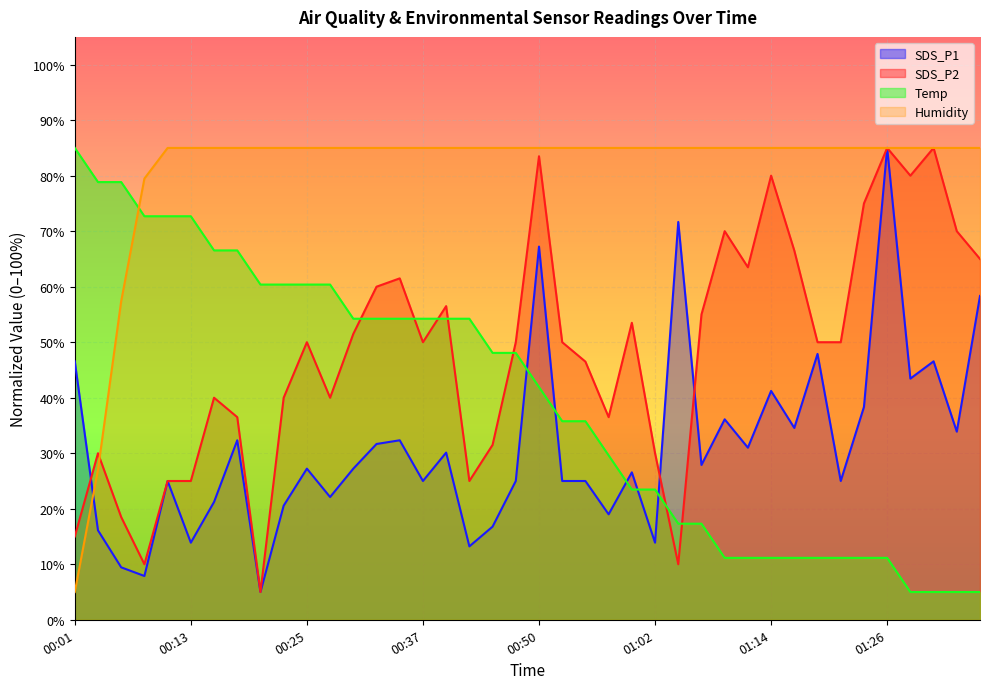

What position from the right is 00:15?

34